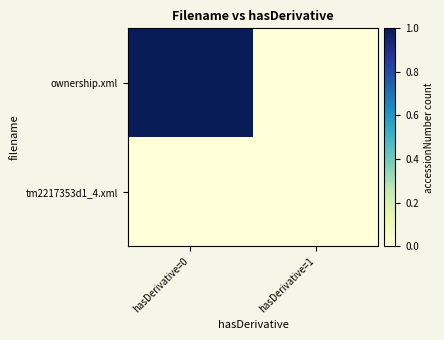

At which category does the chart reach its peak across all series?

hasDerivative=0